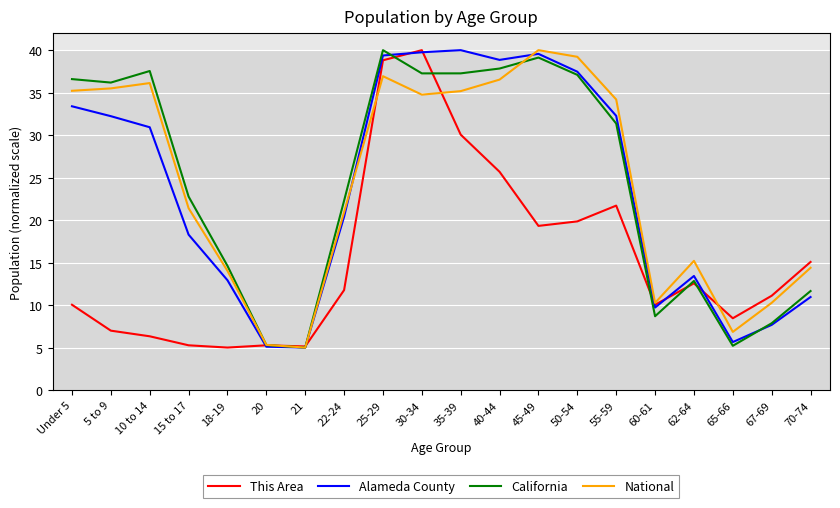

What is the difference between the highest and lowest values at 18-19?

9.6